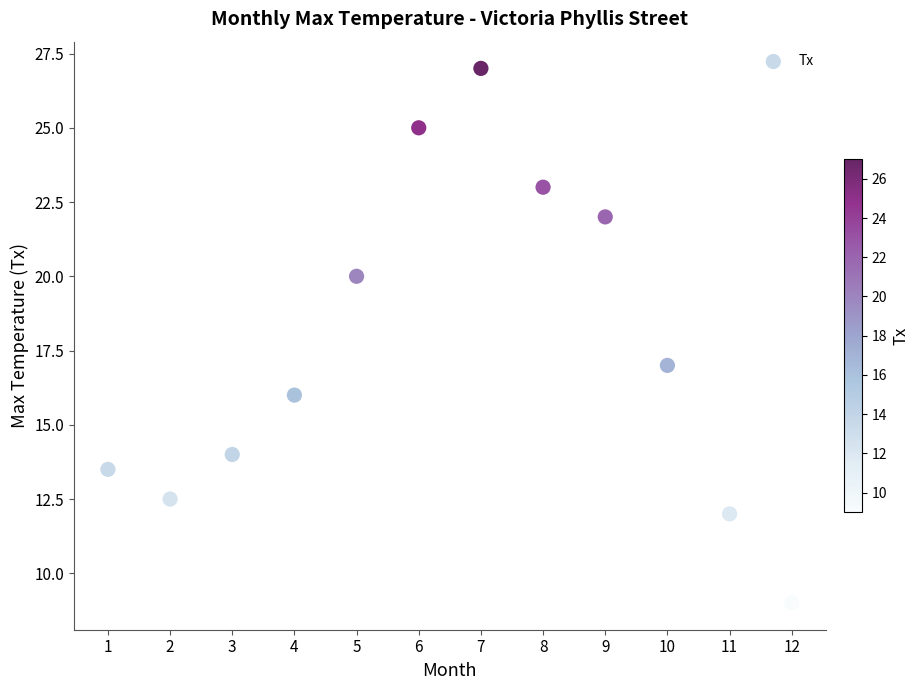

What Y value in the scatter plot is closest to 18?

17.0